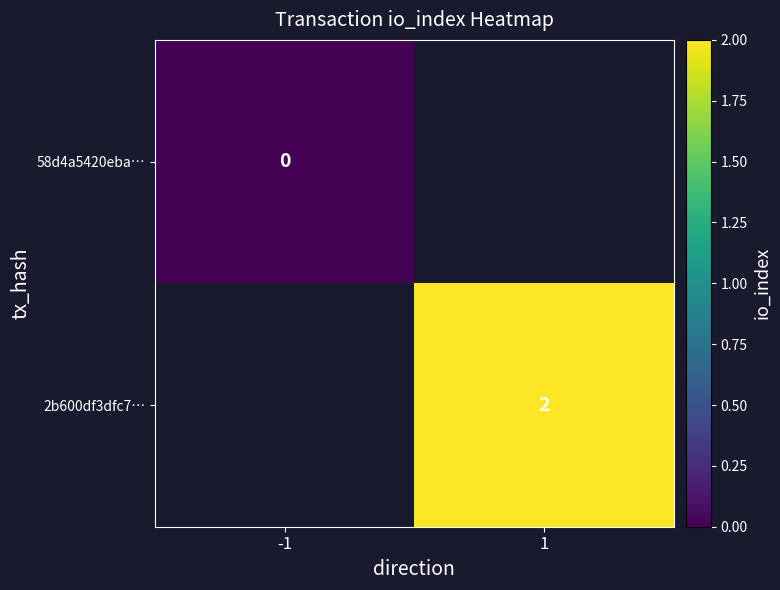

Where is 58d4a5420eba… nearest to the value 0?

-1